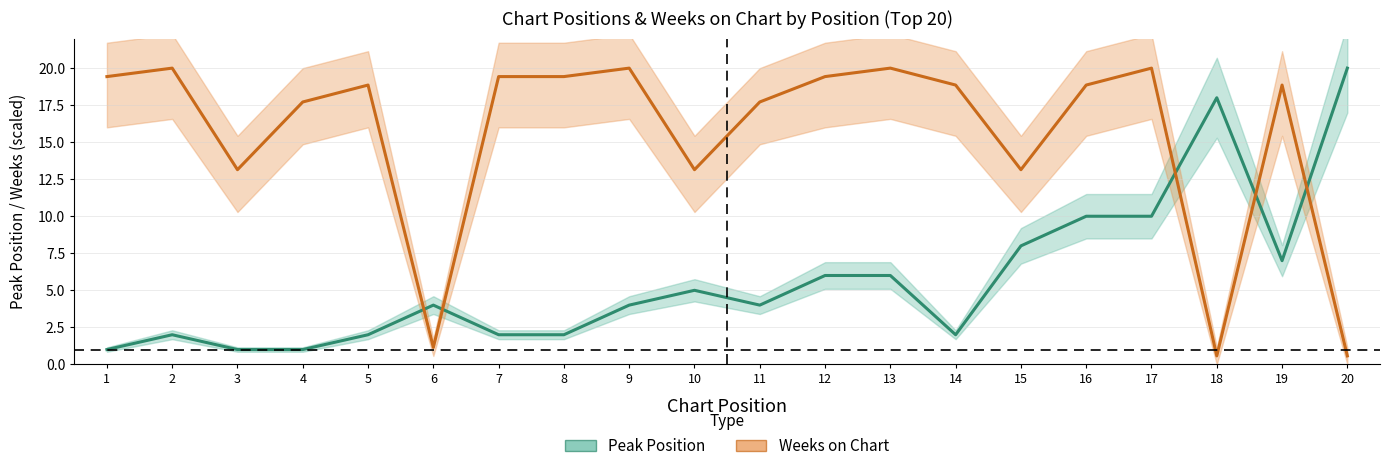

What is the difference between the second highest and second lowest values in the Peak Position series?

17.0